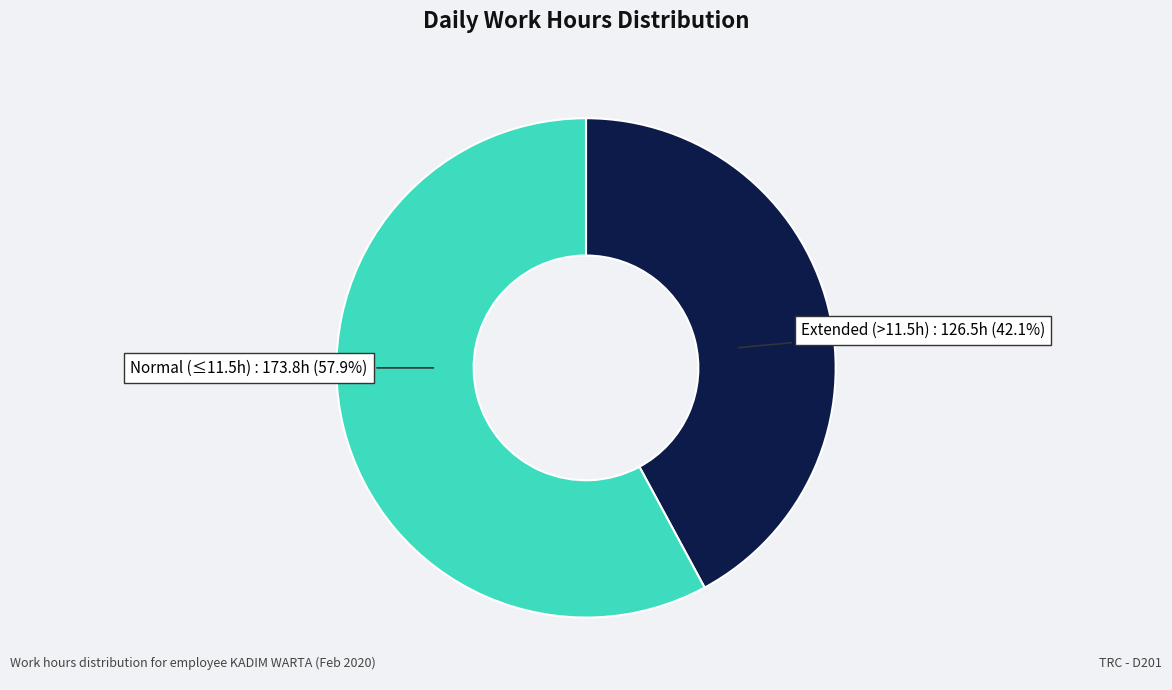

Is there any slice that represents more than half of the pie?

Yes